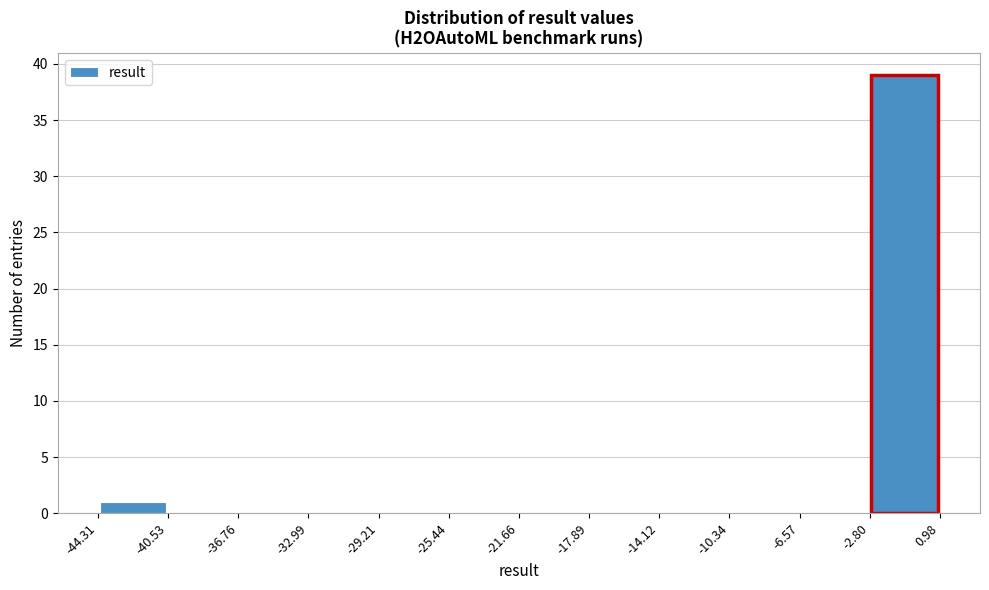

Reading left to right, list every bar in this chart as the range it spans on the x-axis followed by its height. The values are not printed on the chart, so give them approximately, as read against the axis.

-44.31 to -40.53: 1
-40.53 to -36.76: 0
-36.76 to -32.99: 0
-32.99 to -29.21: 0
-29.21 to -25.44: 0
-25.44 to -21.66: 0
-21.66 to -17.89: 0
-17.89 to -14.12: 0
-14.12 to -10.34: 0
-10.34 to -6.57: 0
-6.57 to -2.80: 0
-2.80 to 0.98: 39